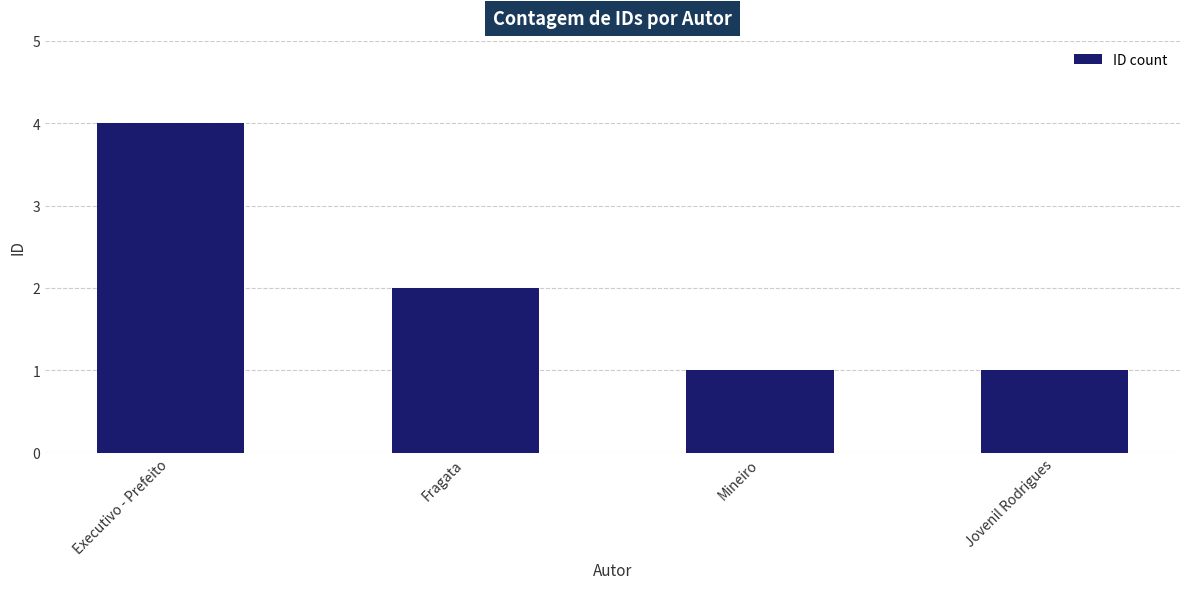

The value at Executivo - Prefeito is 2. True or false?

False